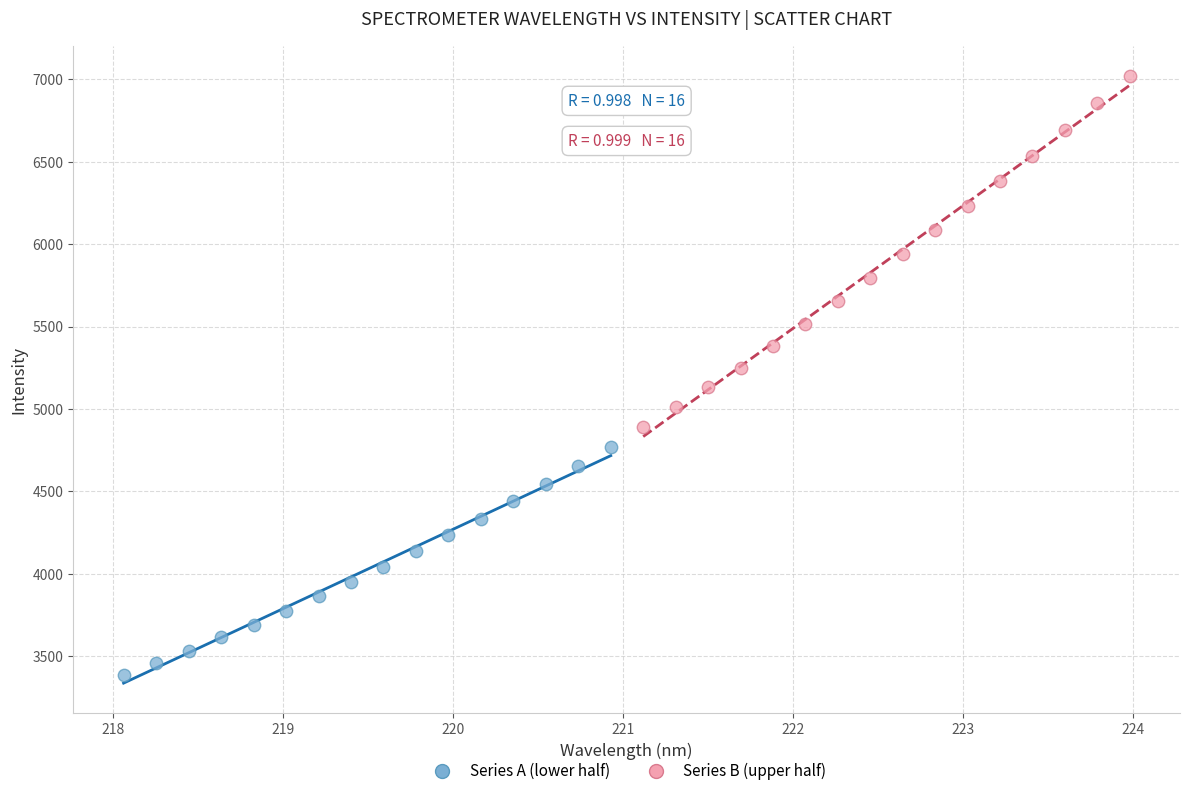

Which series has the widest spread of Y values?

Series B (upper half)